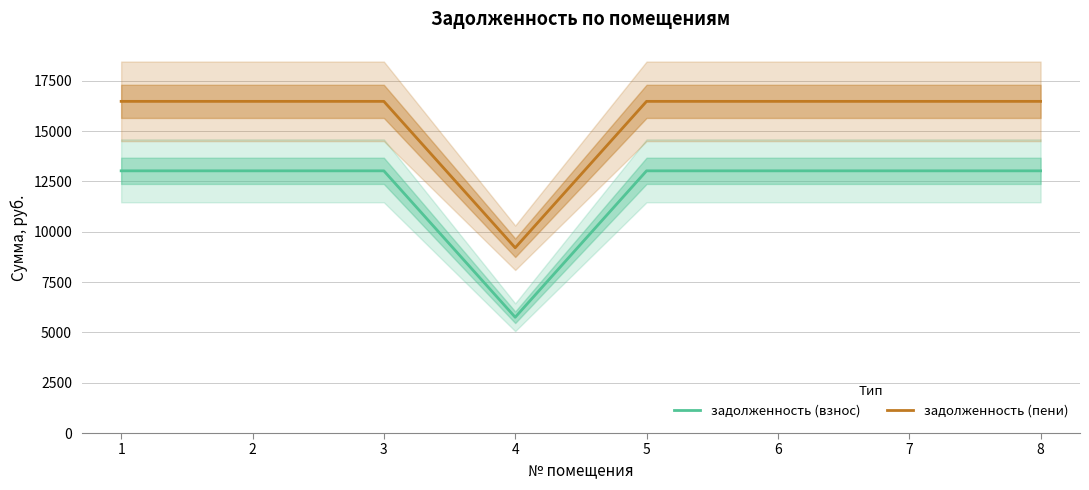

What is the highest value of the задолженность (пени) series?

16479.1